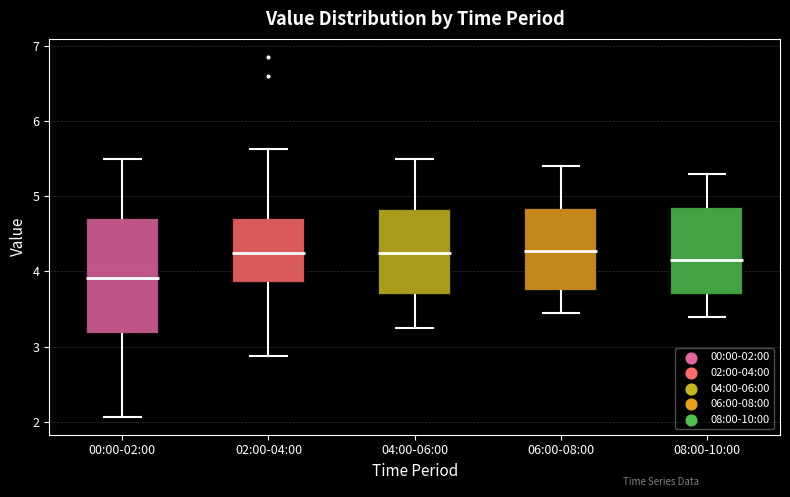

Where is the lower edge of the box for 02:00-04:00 on the y-axis? The values are not printed on the chart, so give them approximately, as read against the axis.

3.9